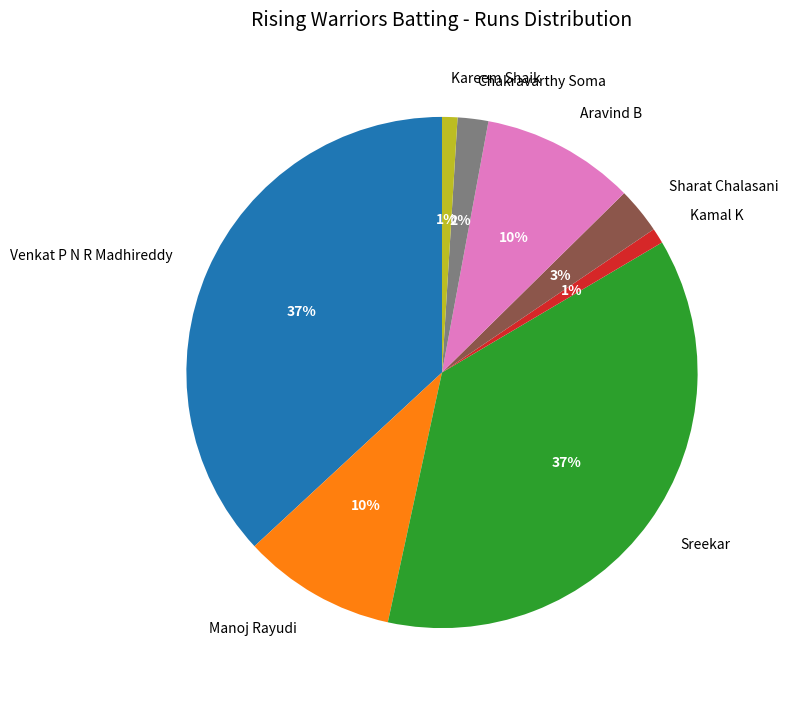

Count the number of slices in the pie.

8